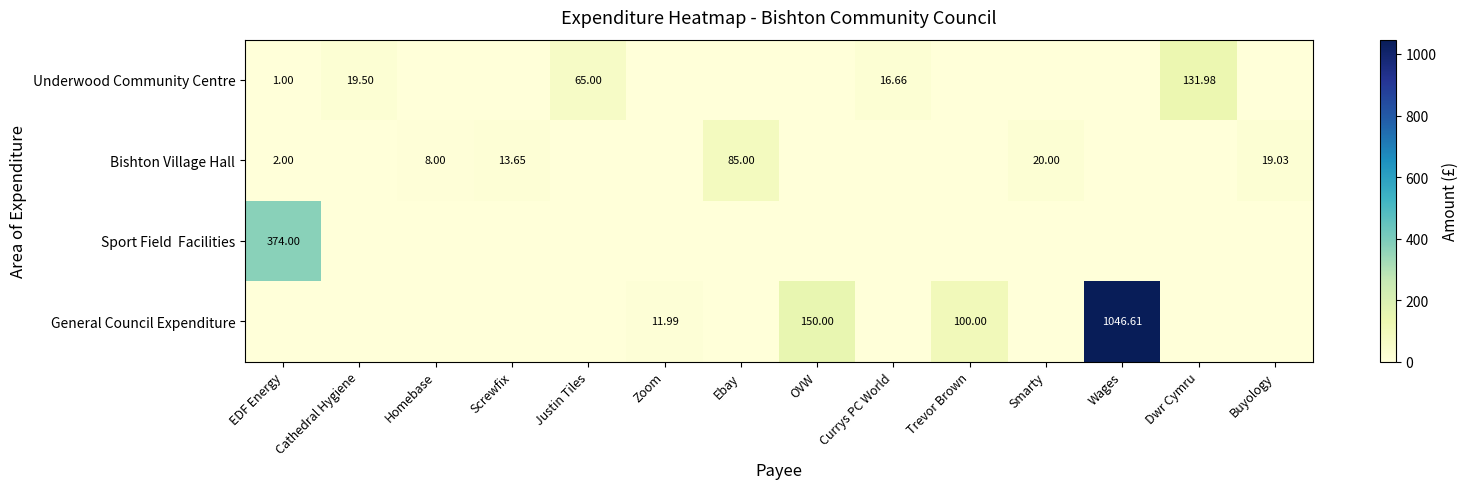

The Bishton Village Hall series shows 13.7 at Screwfix. True or false?

True